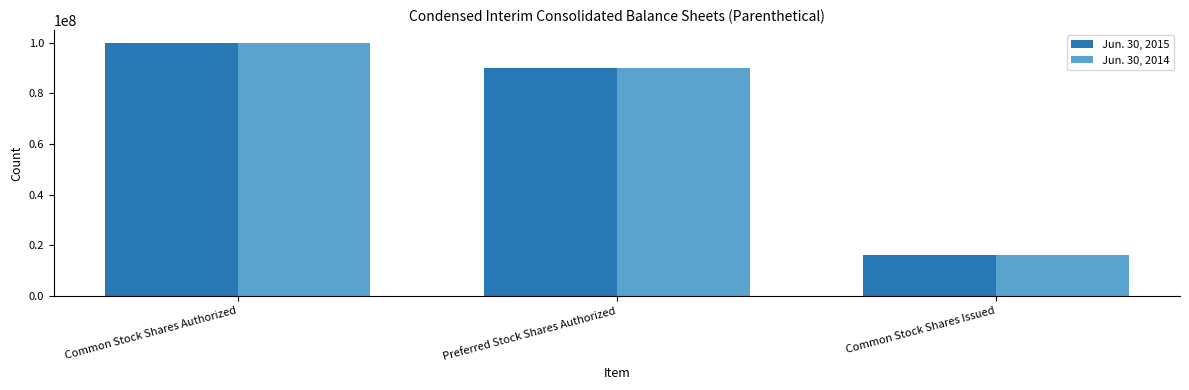

Reading left to right, what are all the values shown in this chart?

Jun. 30, 2015: Common Stock Shares Authorized=100000000	Preferred Stock Shares Authorized=90000000	Common Stock Shares Issued=16108500
Jun. 30, 2014: Common Stock Shares Authorized=100000000	Preferred Stock Shares Authorized=90000000	Common Stock Shares Issued=16108500